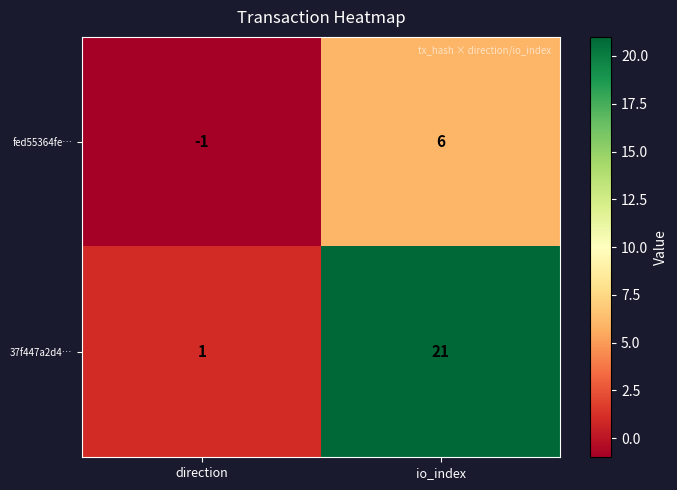

Rank the series by their average value, from lowest to highest.

fed55364fe…, 37f447a2d4…